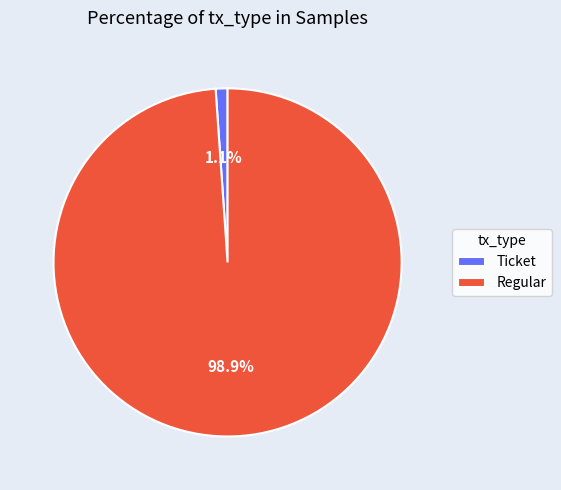

Does any single category account for the majority?

Yes